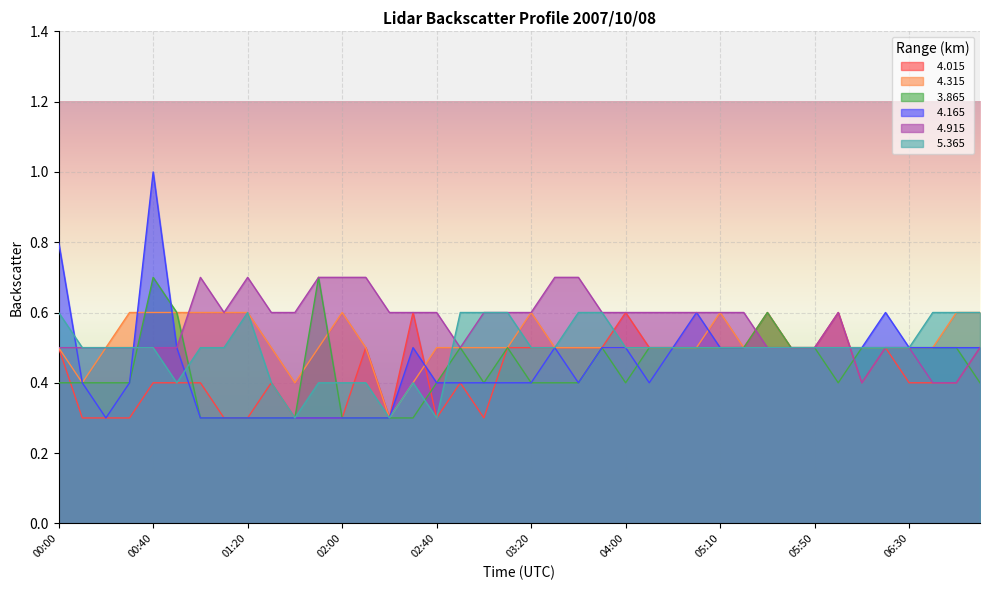

Rank the series by their maximum value, from lowest to highest.

  4.015,   4.315,   5.365,   3.865,   4.915,   4.165